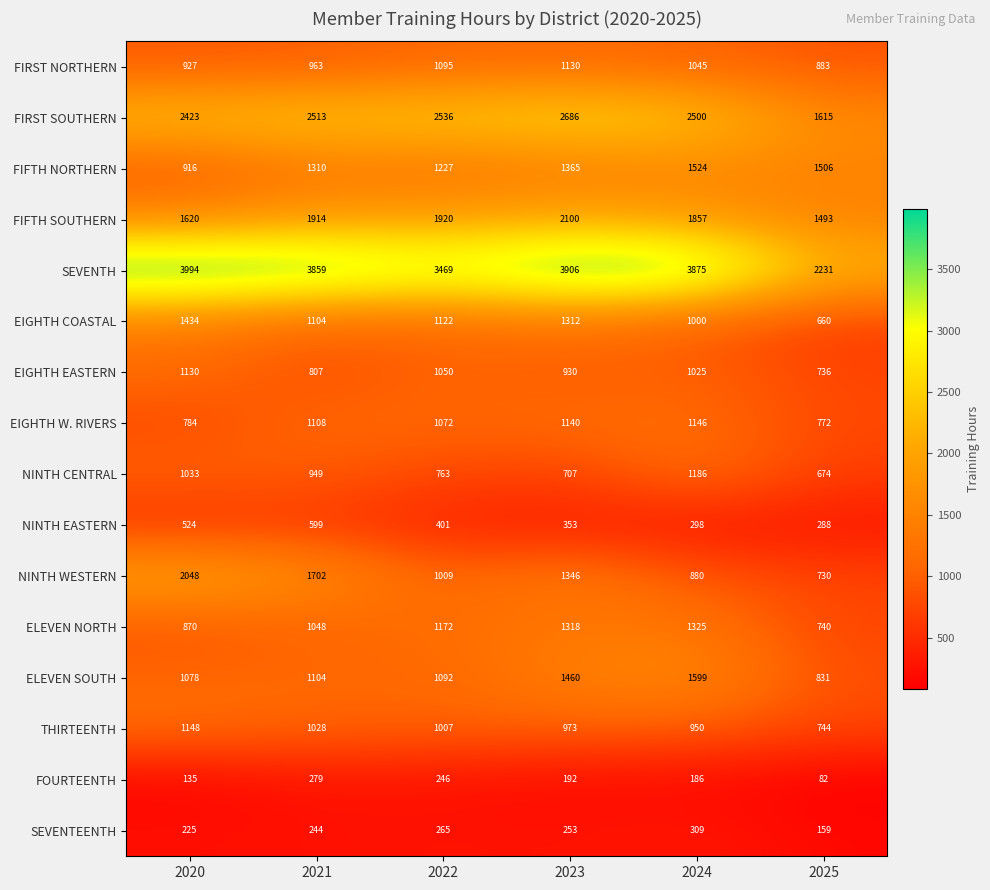

What is the sum of the EIGHTH COASTAL values at 2021 and 2023?

2416